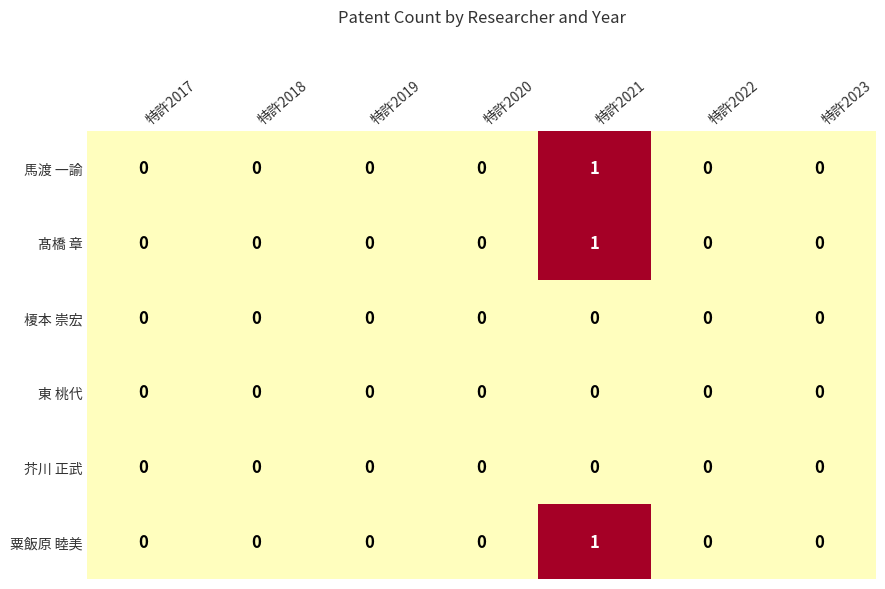

The 馬渡 一諭 series shows 0 at 馬渡 一諭. True or false?

True